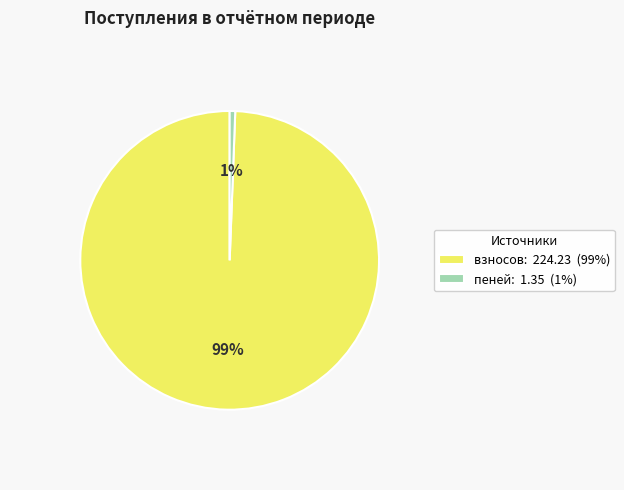

Count the number of slices in the pie.

2